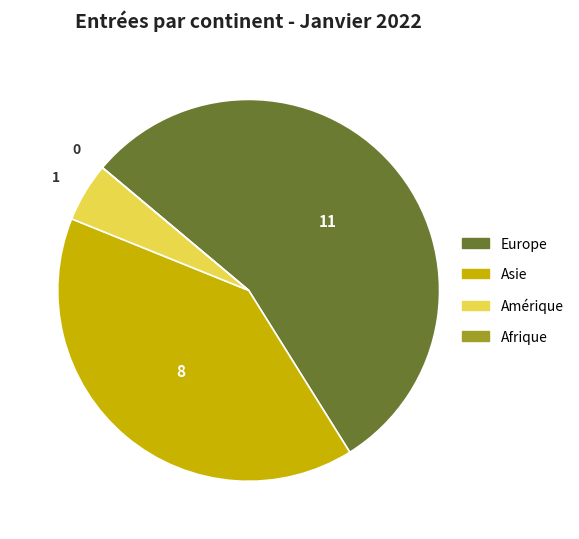

What is the largest slice in the pie chart?

Europe